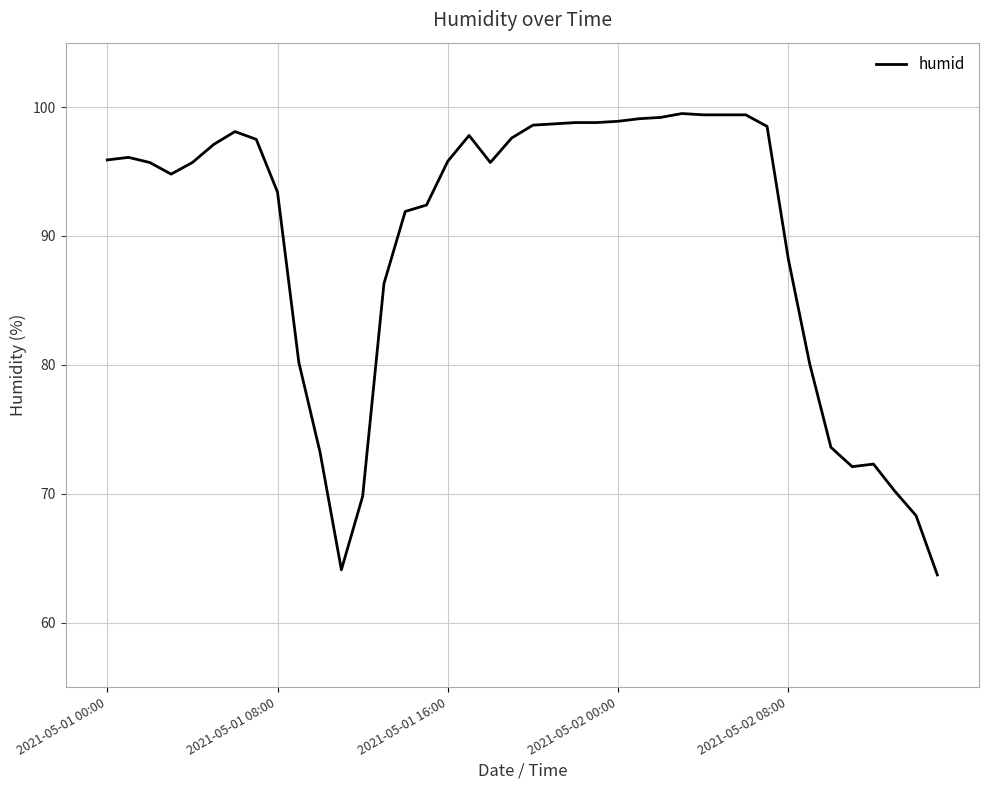

What is the difference between the maximum and minimum values?

35.8